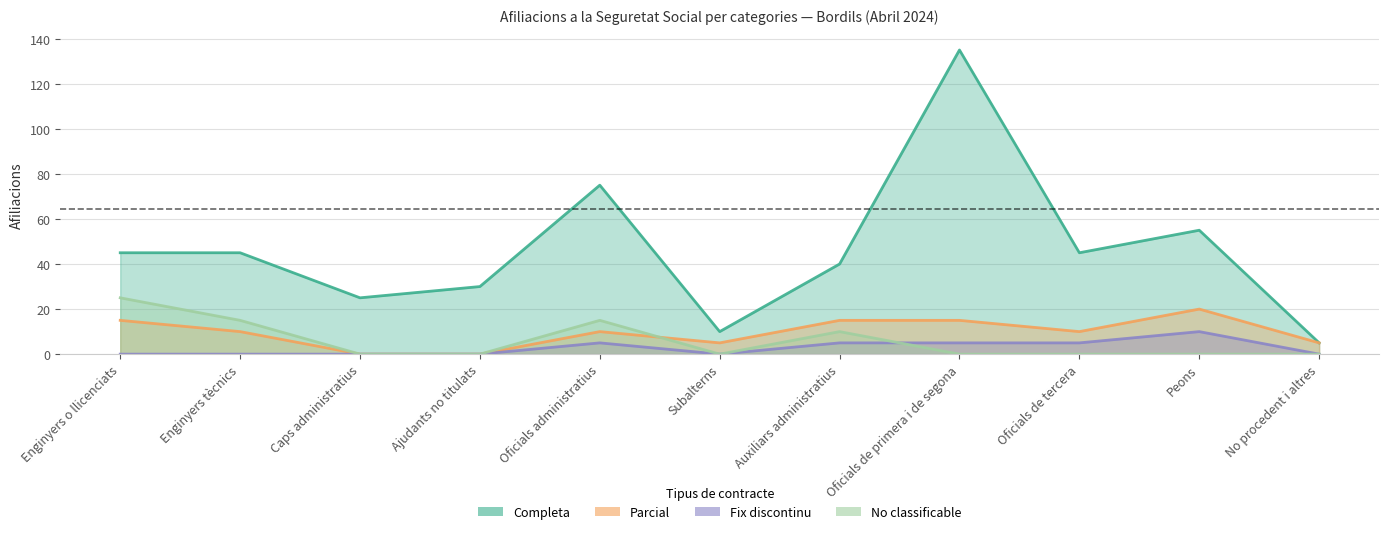

How many lines are shown in the chart?

4